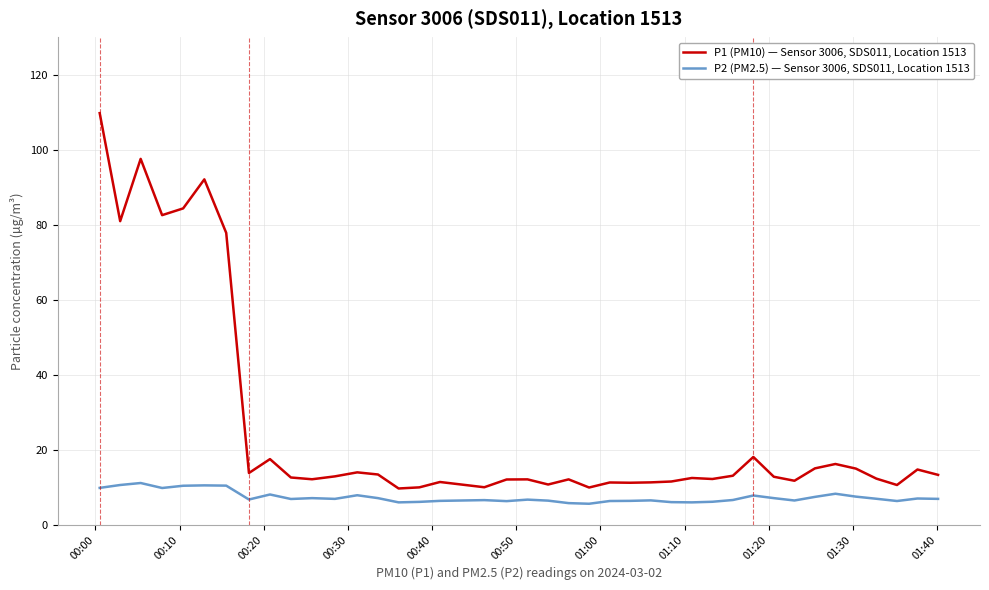

Which series has the largest total across all categories?

P1 (PM10) — Sensor 3006, SDS011, Location 1513